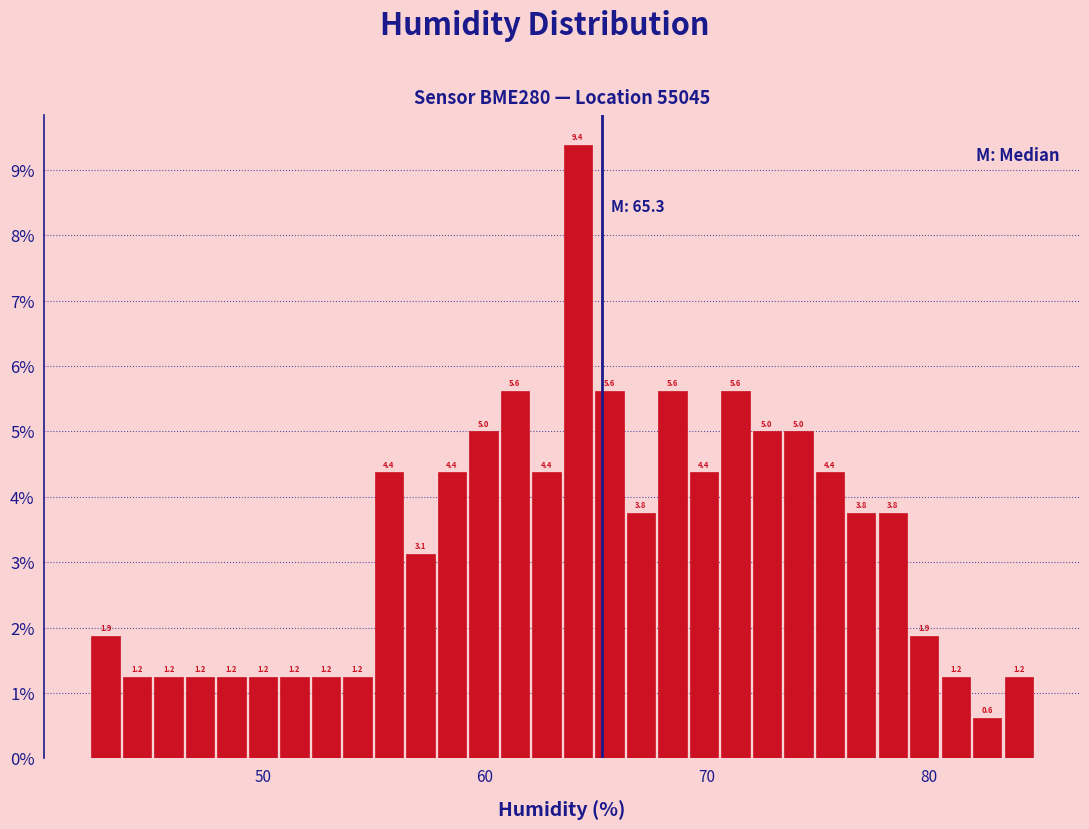

Read against the x-axis, roughly where is the centre of the tallest bar?

64